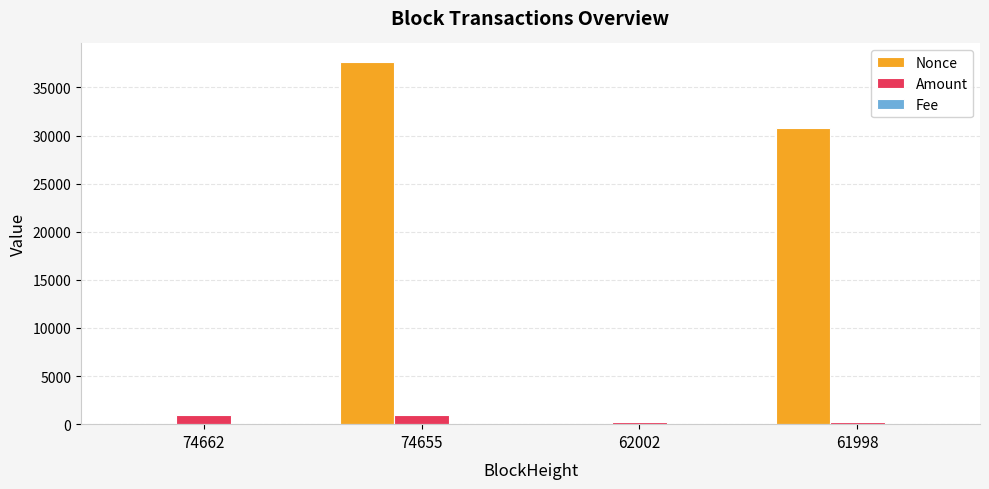

The value of Nonce at 62002 is 0.0. True or false?

True